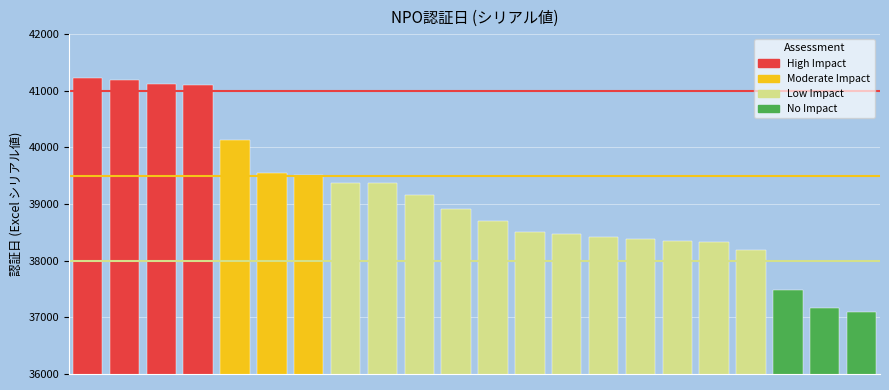

What is the smallest value displayed?

37089